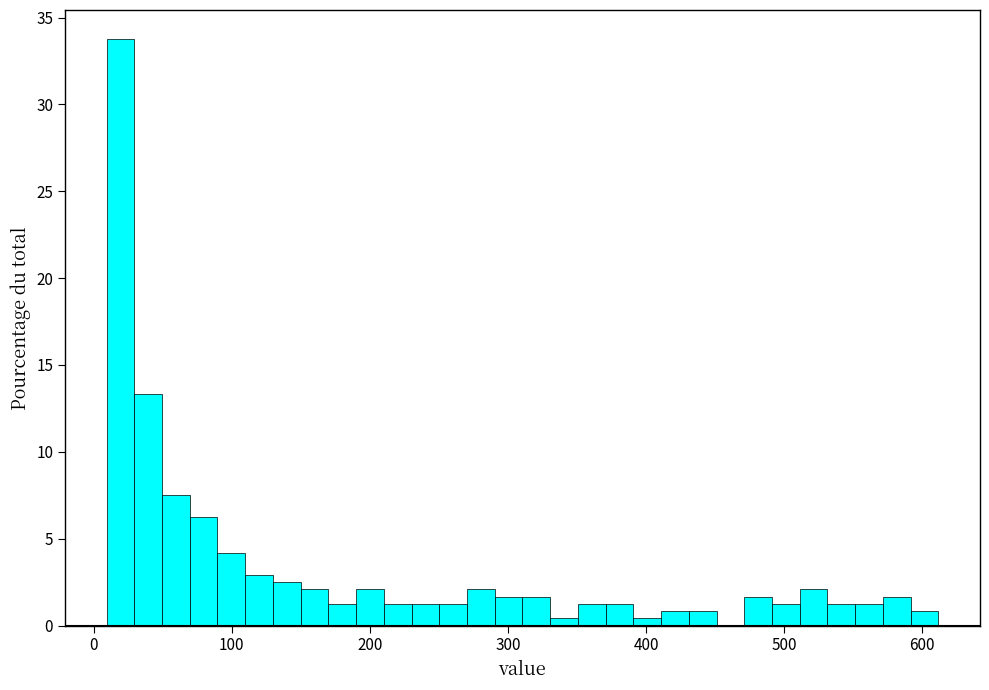

Around what value on the x-axis is the tallest bar? Give the approximate position of its centre, as read against the axis.

20